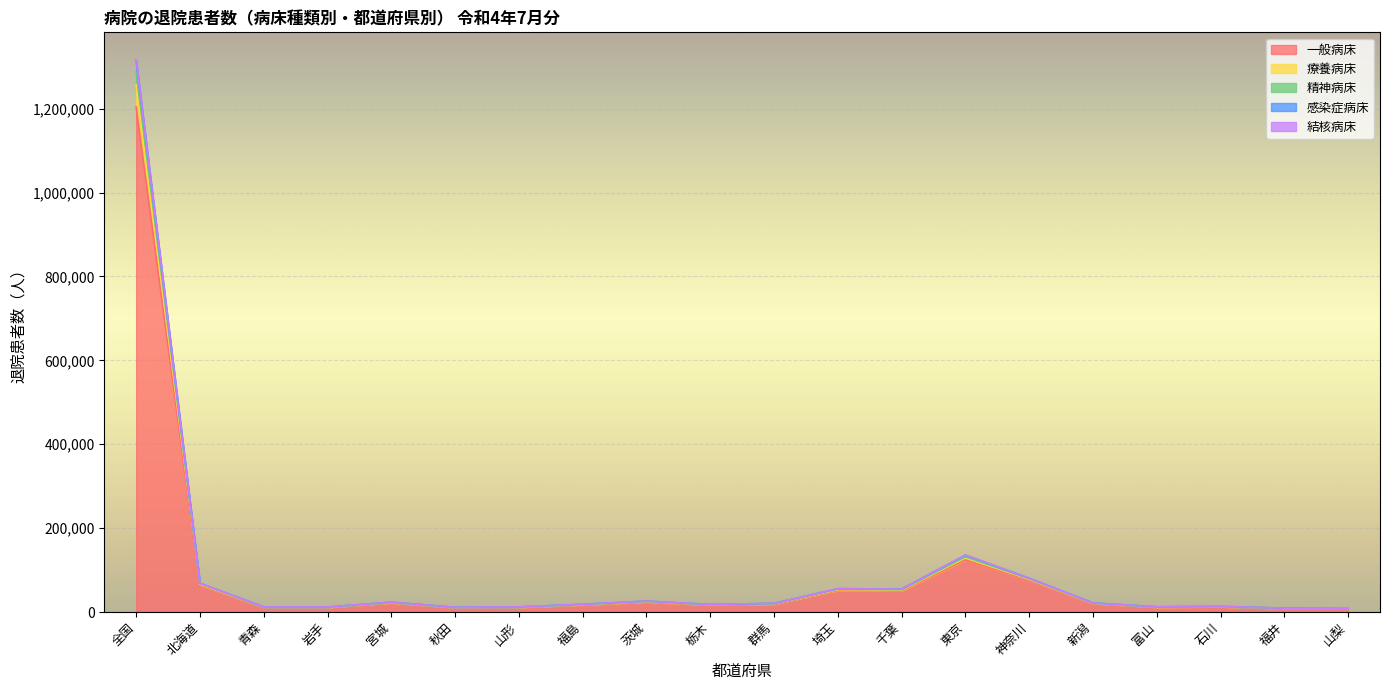

What position from the left is 埼玉?

12